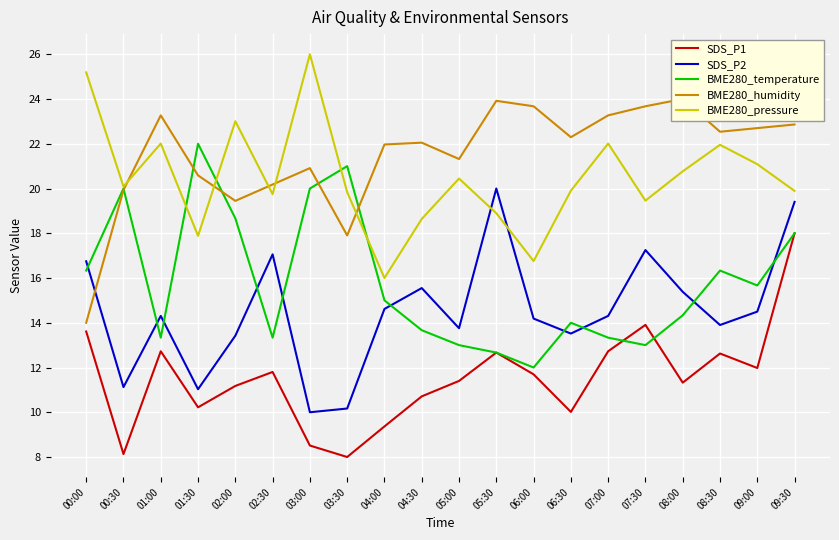

At which category does BME280_temperature reach its first local peak?

00:30